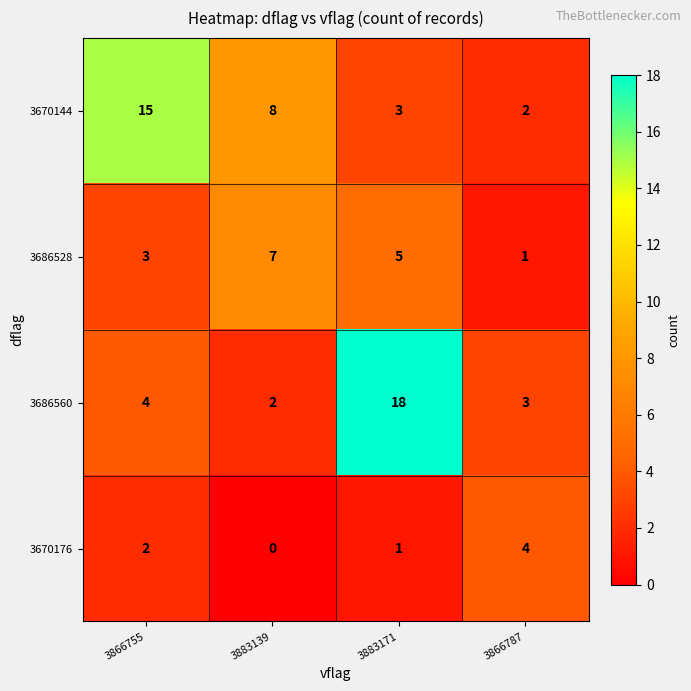

True or false: 3670144 has a value of 5 at 3883139.

False